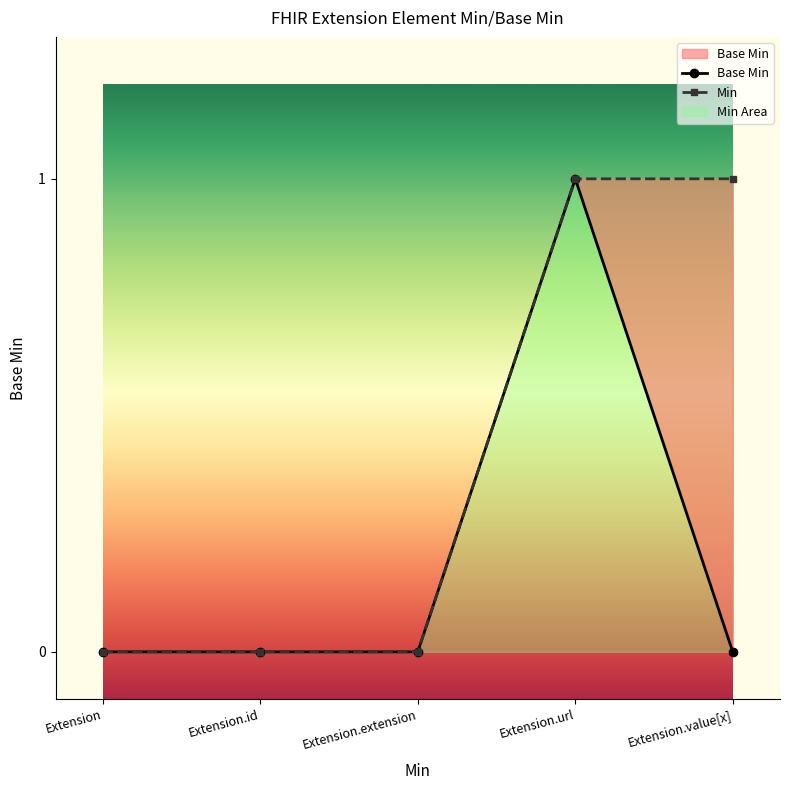

Between Extension.id and Extension.value[x], which is larger?

Extension.id